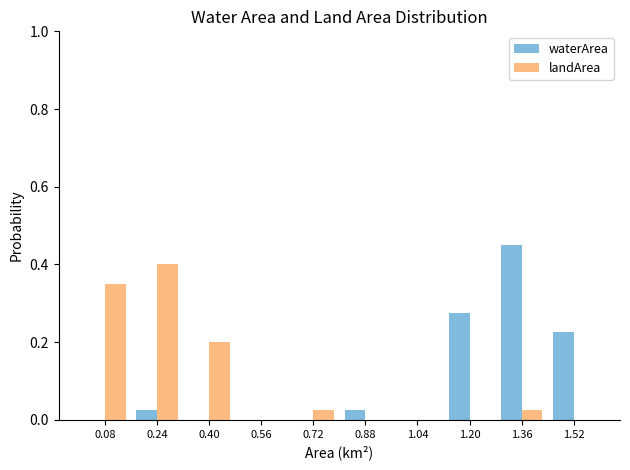

Reading left to right, transcribe this chart: for each range on the x-axis, give the height of each series' bar. The values are not printed on the chart, so give them approximately, as read against the axis.

0.00 to 0.16: waterArea=0	landArea=0.36
0.16 to 0.32: waterArea=0.02	landArea=0.40
0.32 to 0.48: waterArea=0	landArea=0.20
0.48 to 0.64: waterArea=0	landArea=0
0.64 to 0.80: waterArea=0	landArea=0.02
0.80 to 0.96: waterArea=0.02	landArea=0
0.96 to 1.12: waterArea=0	landArea=0
1.12 to 1.28: waterArea=0.28	landArea=0
1.28 to 1.44: waterArea=0.46	landArea=0.02
1.44 to 1.60: waterArea=0.22	landArea=0